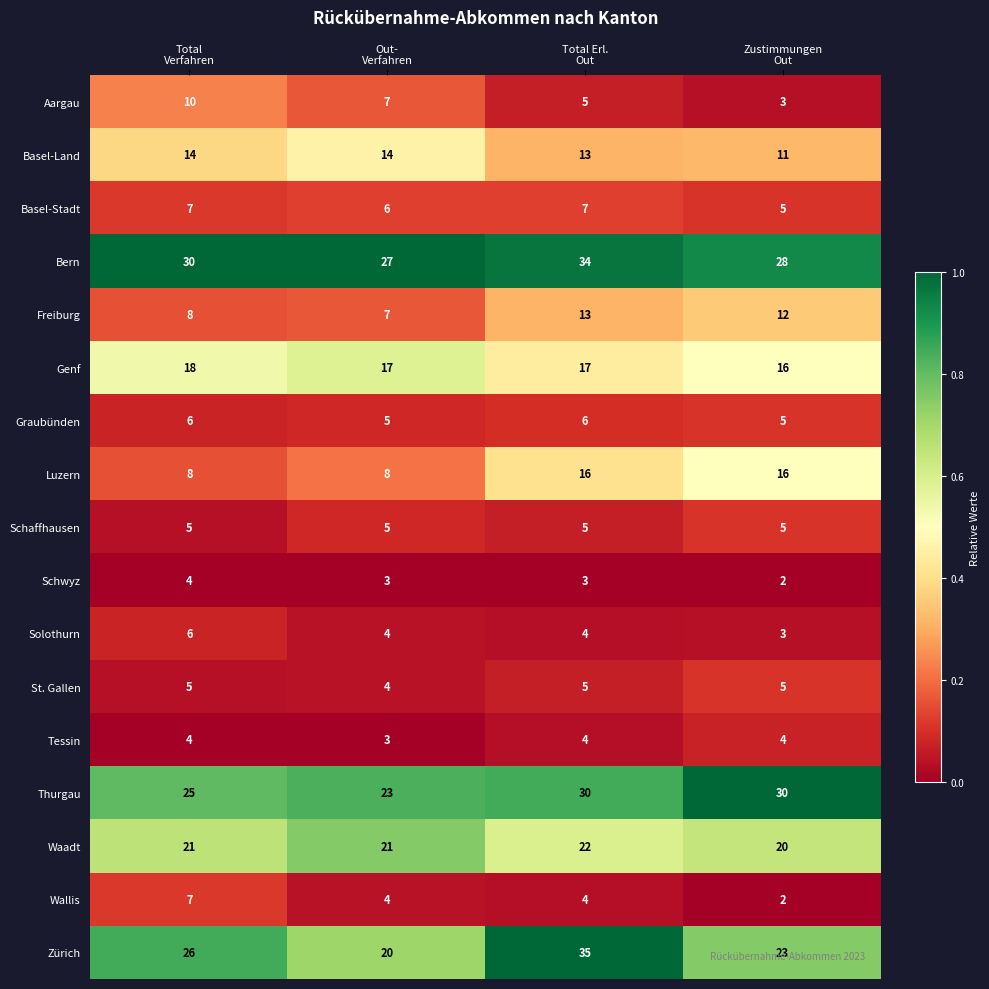

What is the sum of all Freiburg values?

40